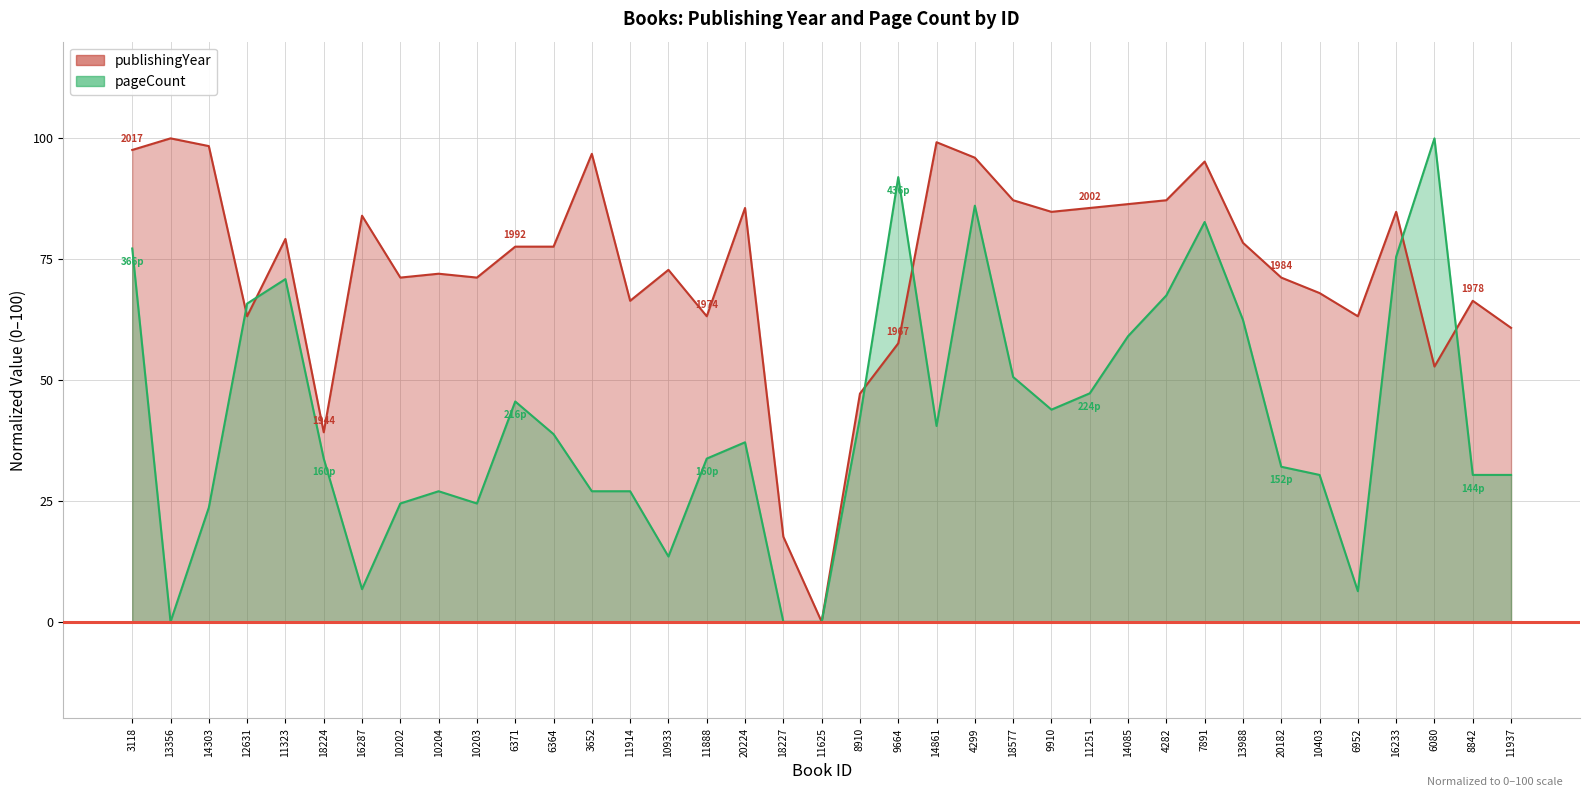

True or false: pageCount has more than 2 points higher than both neighbors.

True